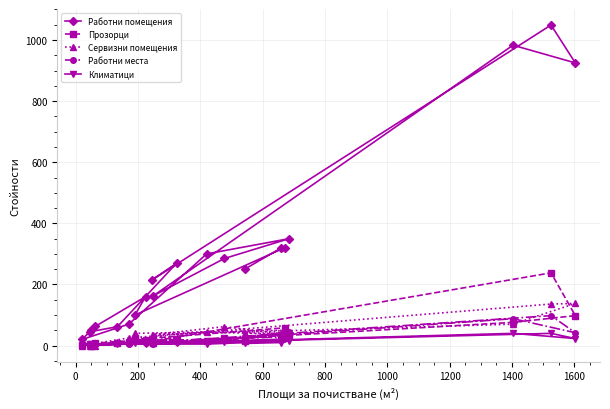

What is the difference between the maximum and minimum values in the Работни помещения series?

1029